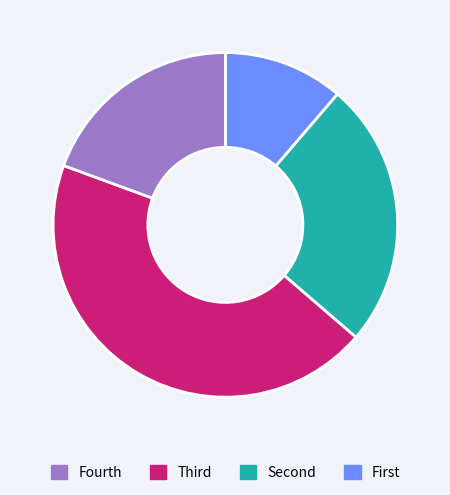

Does any single category account for the majority?

No